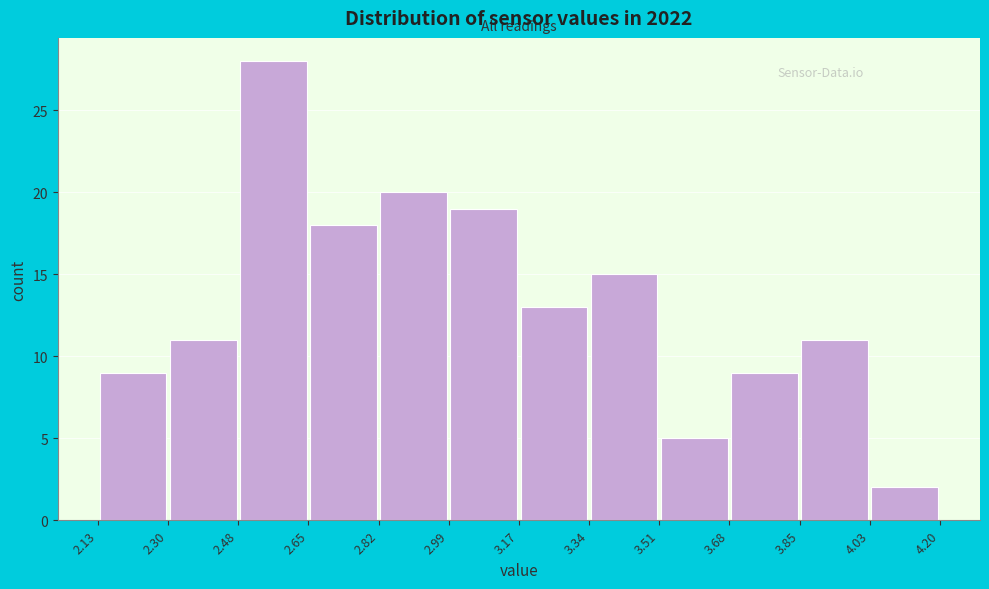

Over which range of the x-axis is the bar tallest?

2.48 to 2.65